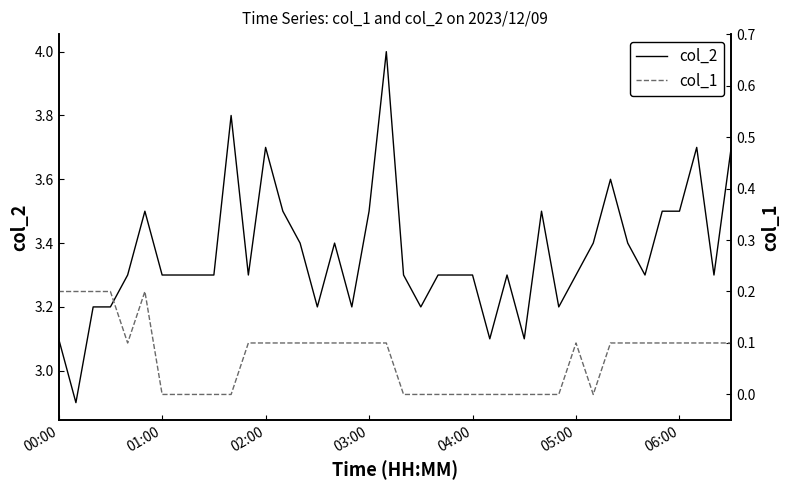

What is the minimum value for col_2?

2.9